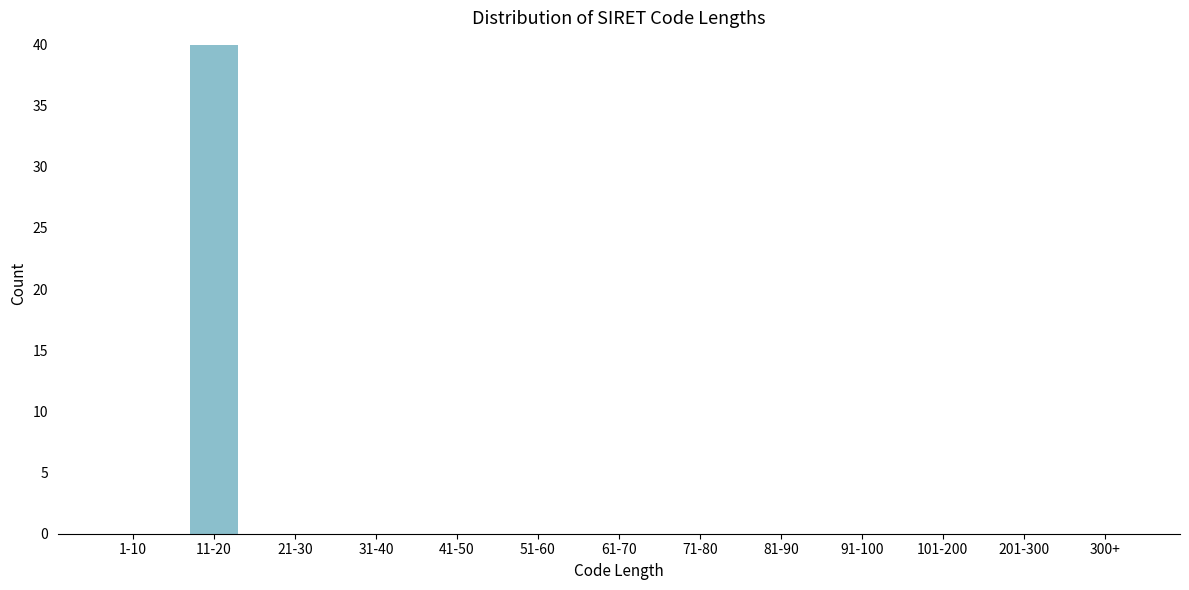

Reading left to right, list all the values displayed in this chart.

1-10=0	11-20=40	21-30=0	31-40=0	41-50=0	51-60=0	61-70=0	71-80=0	81-90=0	91-100=0	101-200=0	201-300=0	300+=0